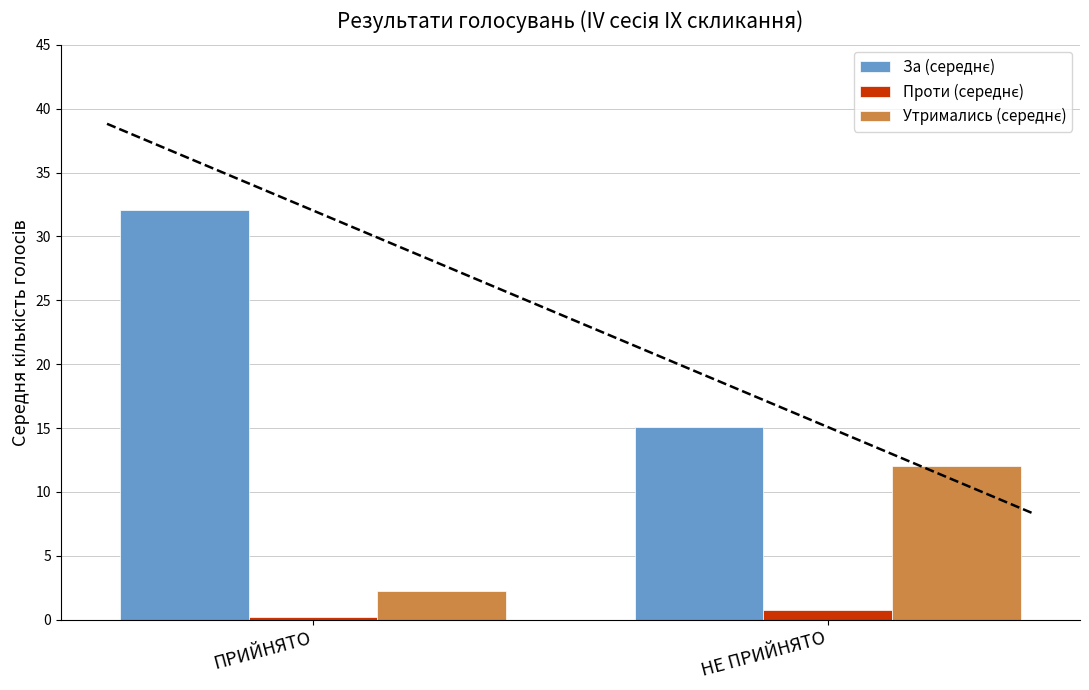

What is the value of the Проти (середнє) bar at the 1st from the left?

0.2